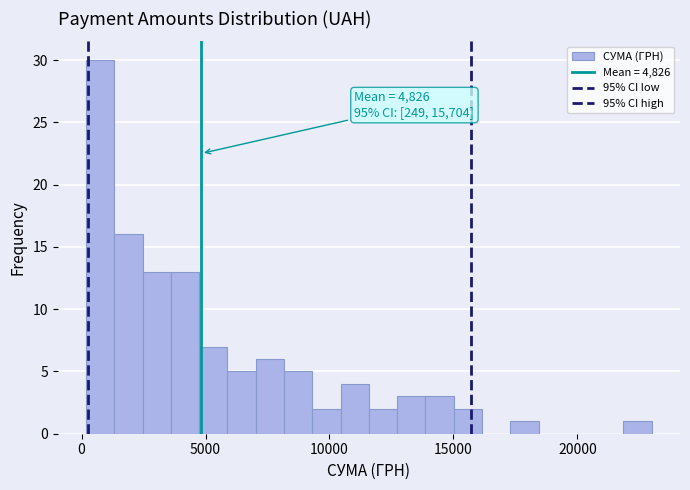

Read against the x-axis, roughly where is the centre of the tallest bar?

500